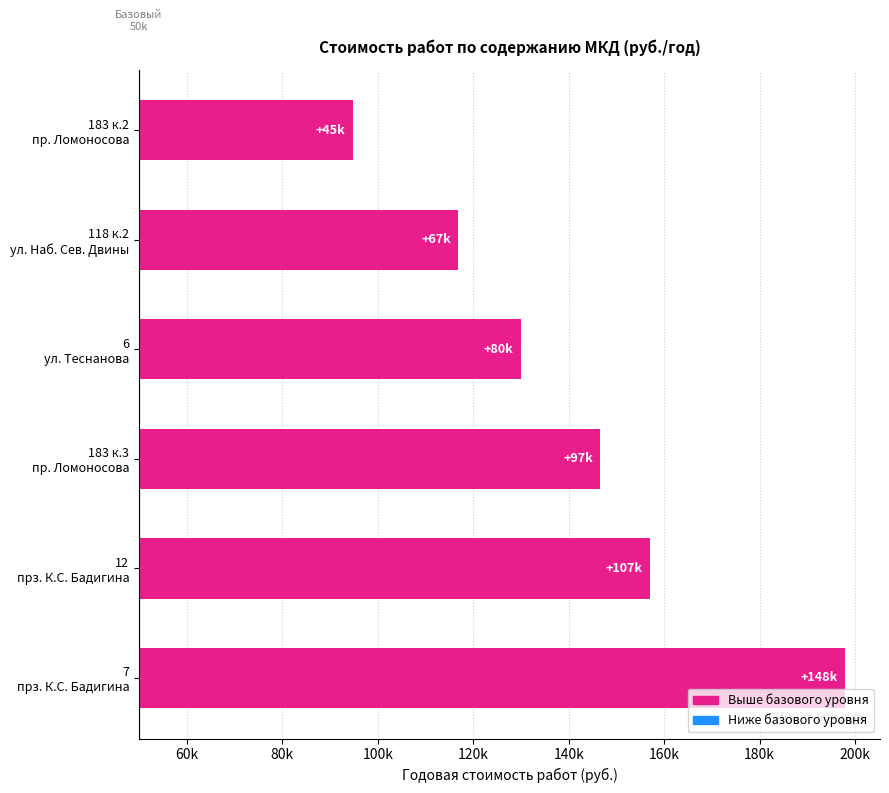

What is the difference between the maximum and minimum values?

103088.7